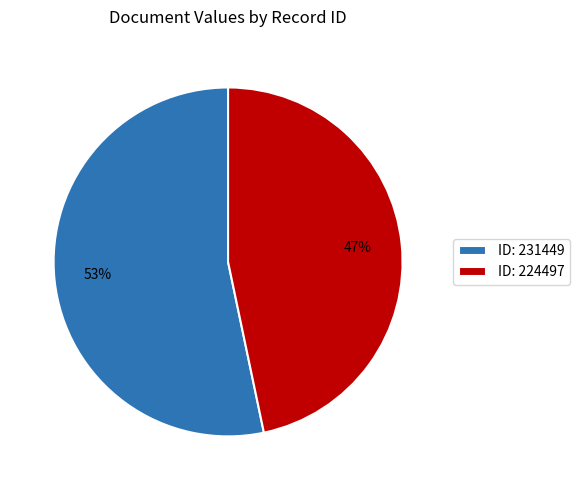

To the nearest percent, what is the average slice percentage?

50%